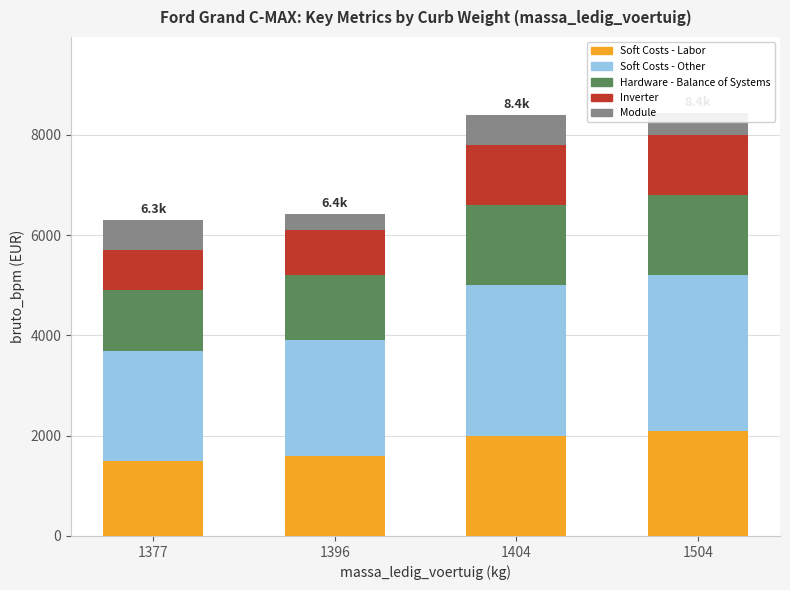

The value of Soft Costs - Labor at 1396 is 1600. True or false?

True